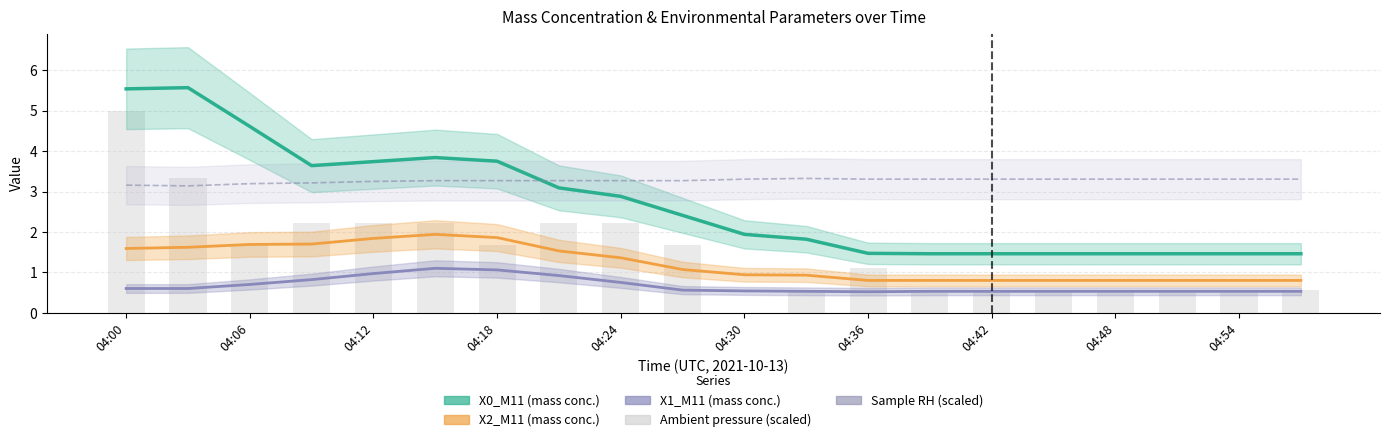

Does the chart contain stacked bars?

No